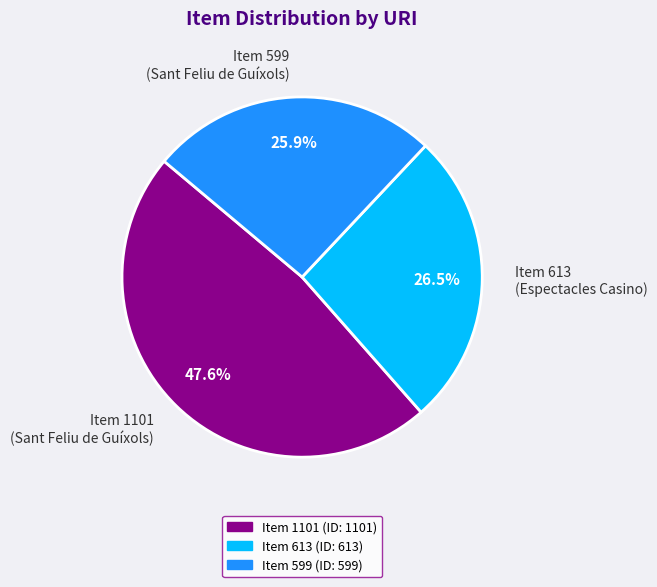

Which category has the smallest portion of the pie?

Item 599 (Sant Feliu de Guíxols)